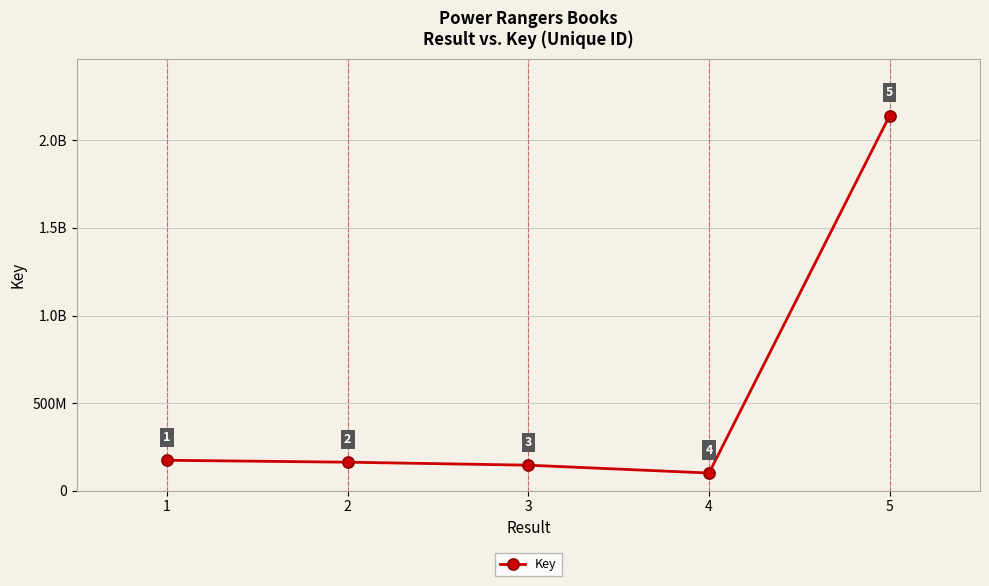

At which category does the chart reach its peak across all series?

5